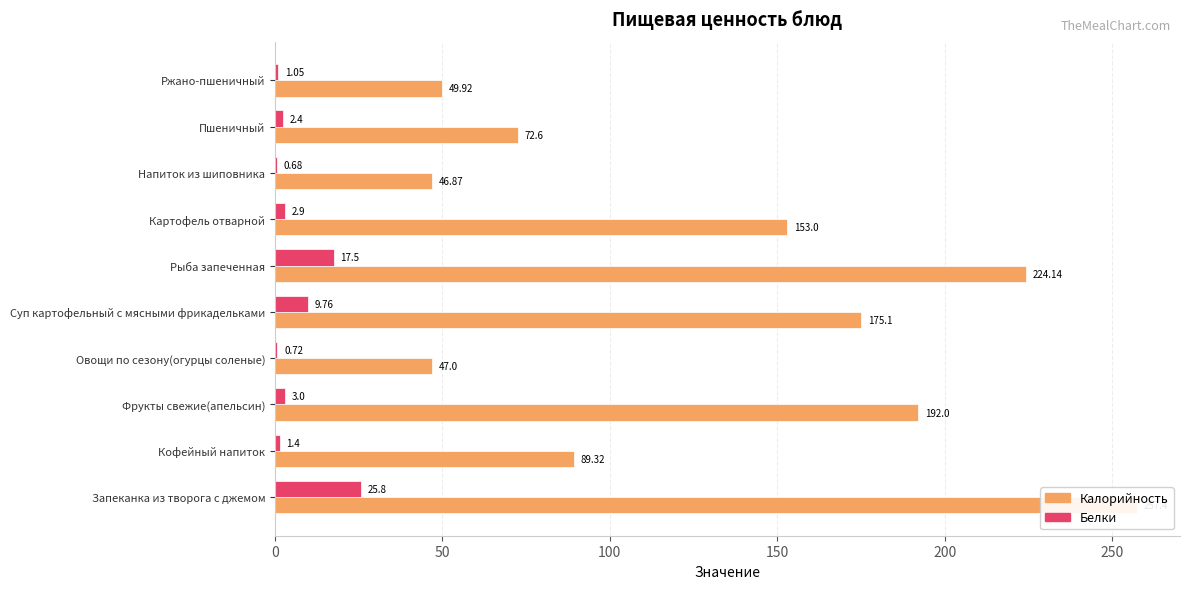

How many groups of bars are there?

10